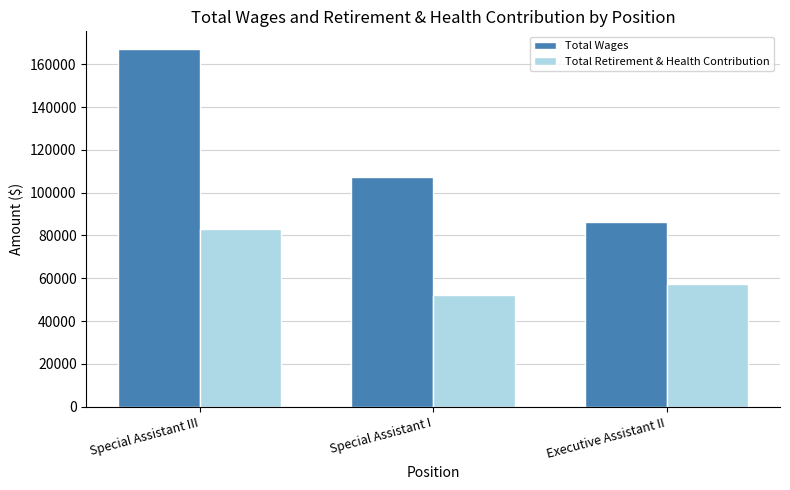

What is the average value of the Total Wages series?

120141